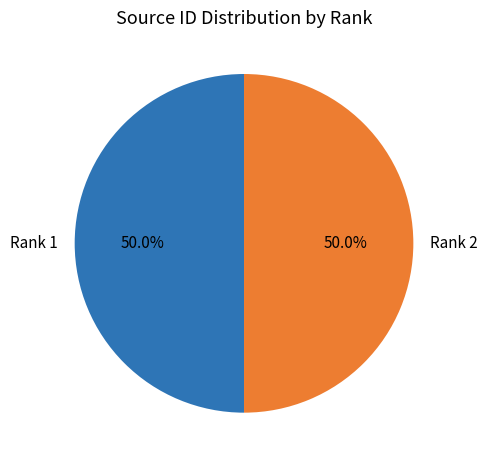

What is the total percentage of Rank 2 and Rank 1?

100.0%